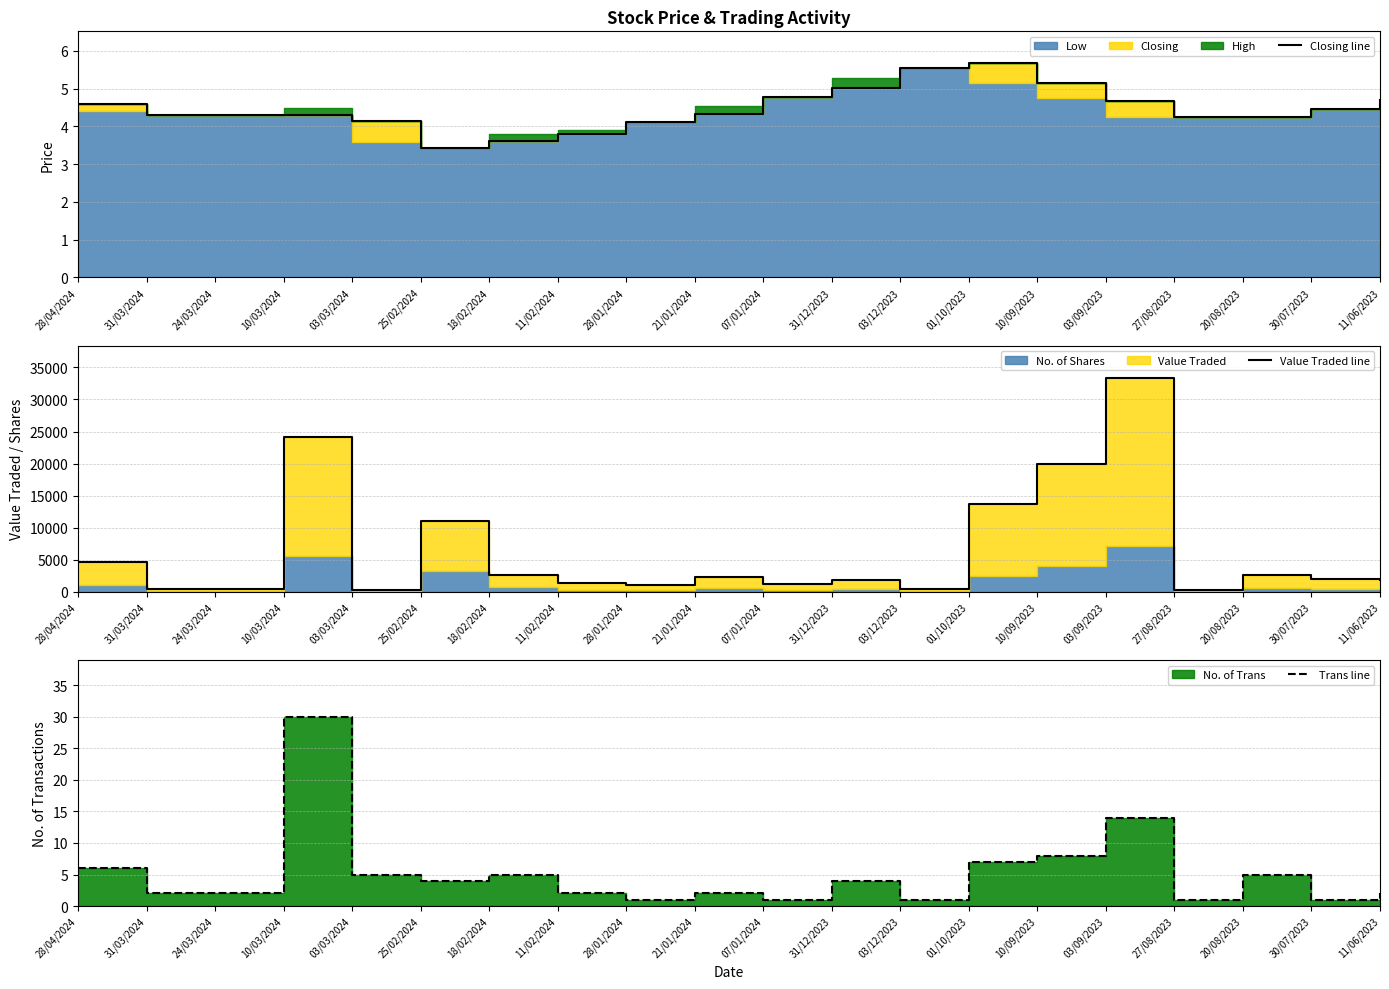

True or false: Value Traded line has more than 2 points higher than both neighbors.

True